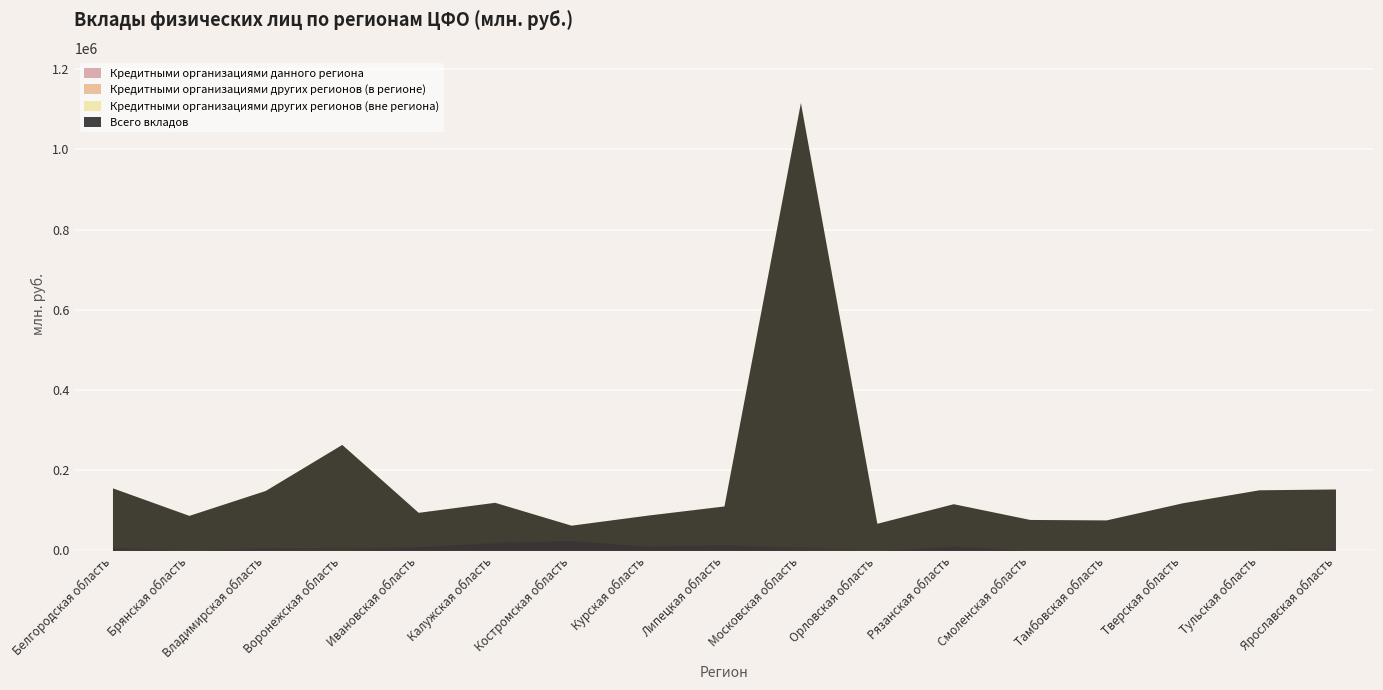

What is the maximum value for Кредитными организациями данного региона?

25004